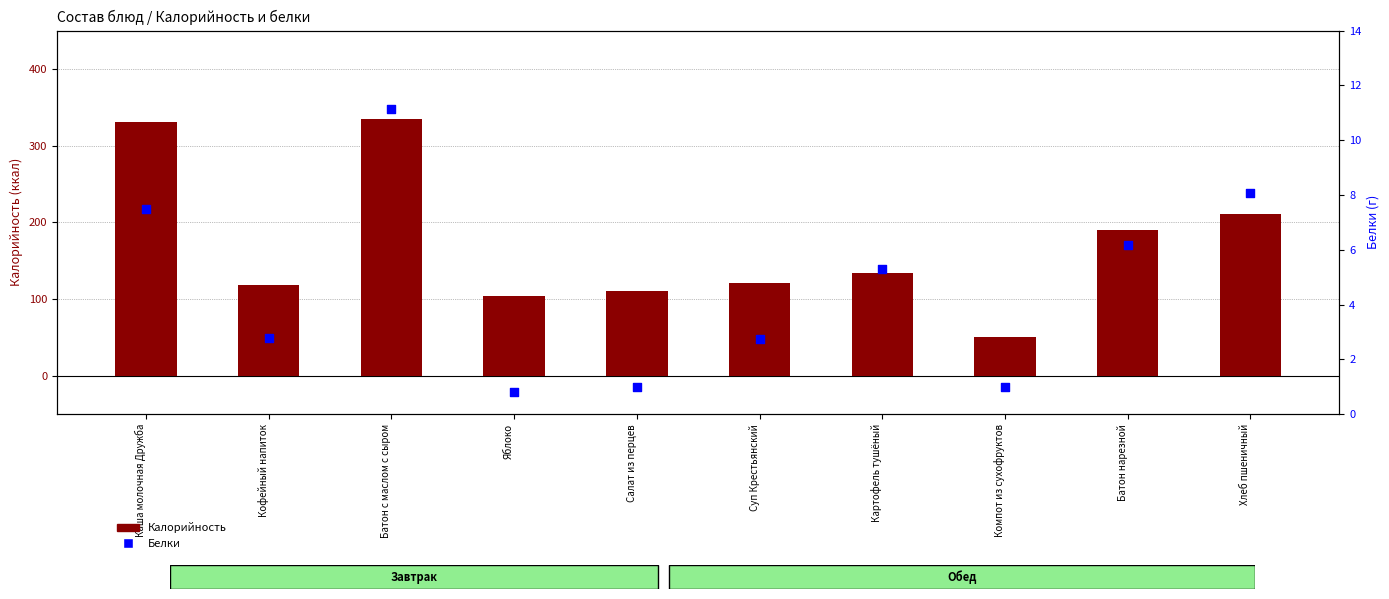

What is the total value across all series at Суп Крестьянский?

123.5